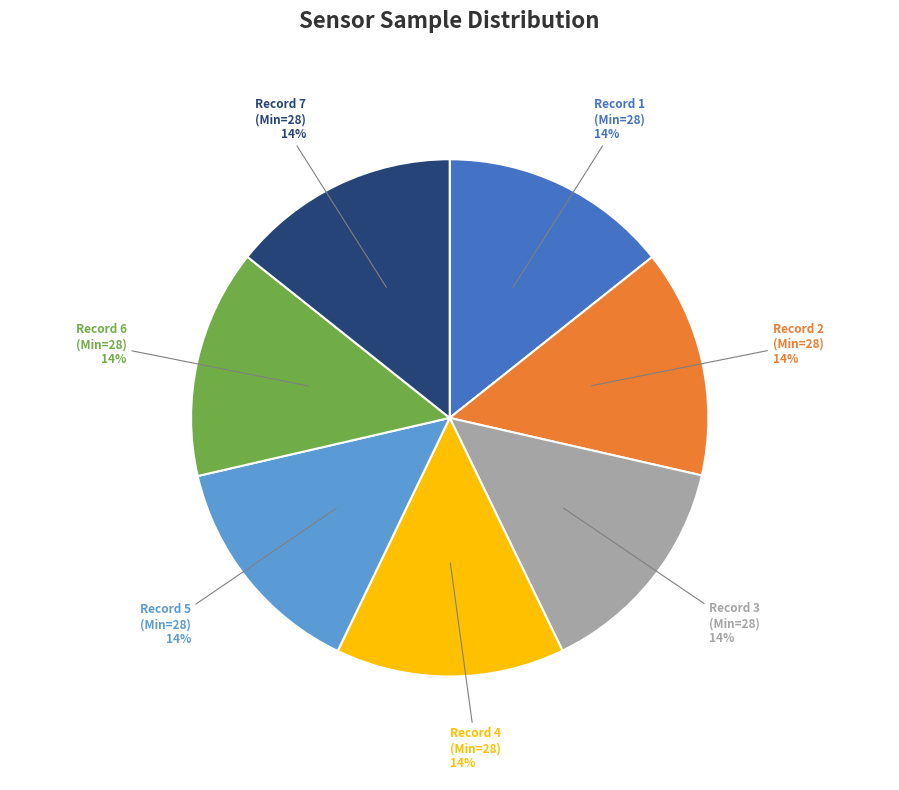

Is there any slice that represents more than half of the pie?

No